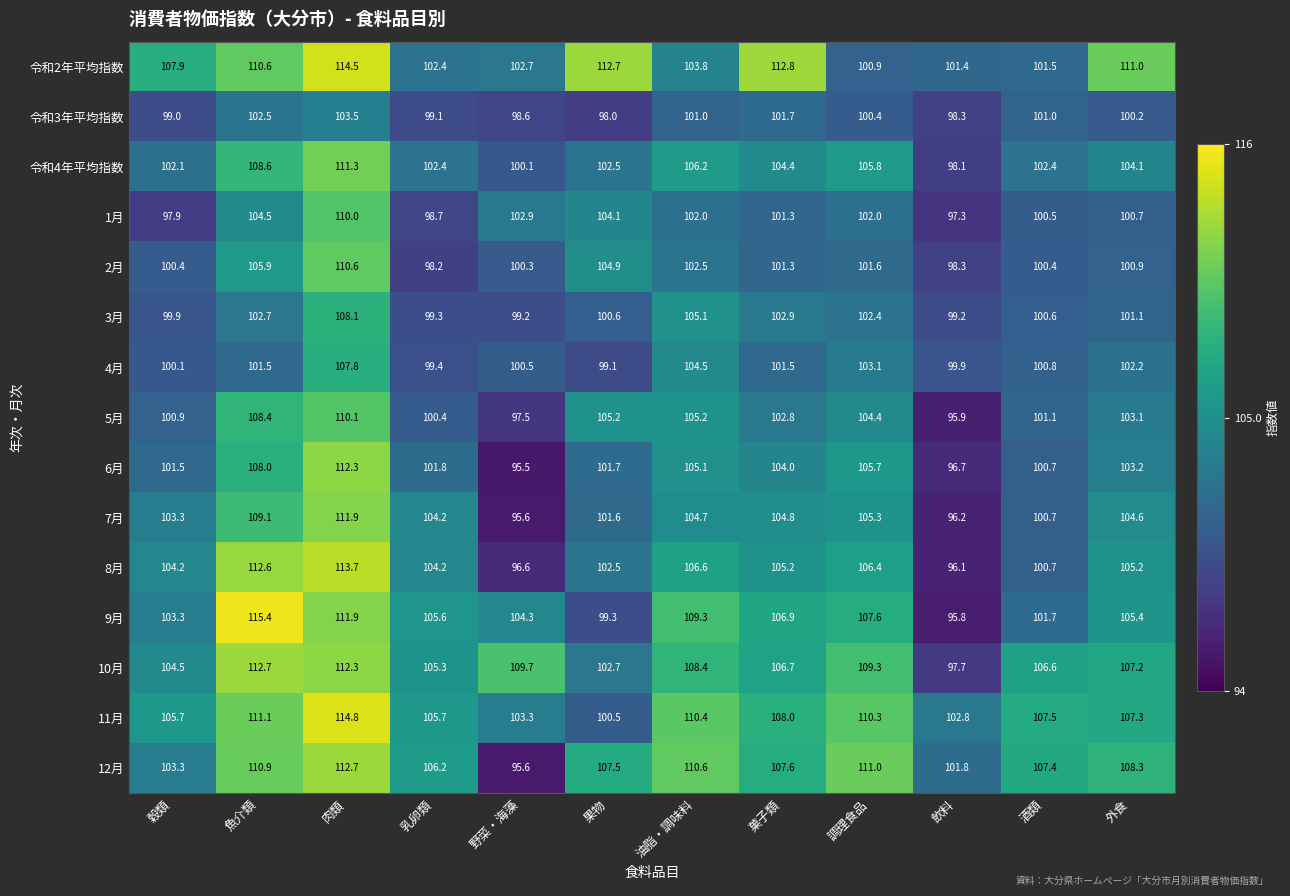

Which series has the largest range (max minus min)?

9月